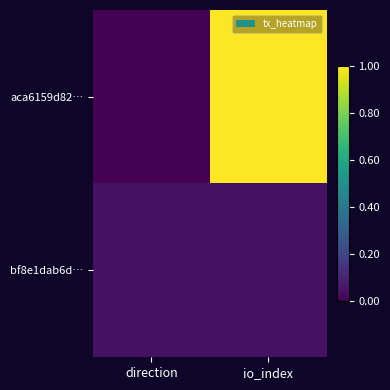

At how many categories does at least one series exceed 0?

2